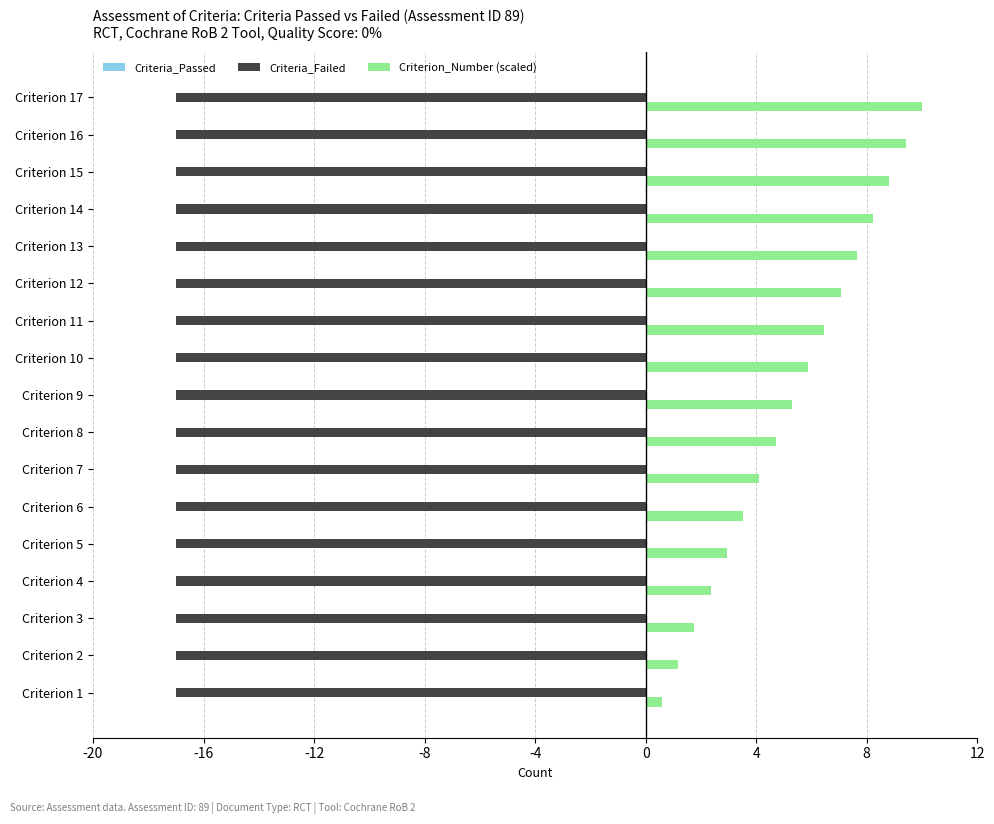

Is it true that Criteria_Failed equals -28.7 at Criterion 1?

False